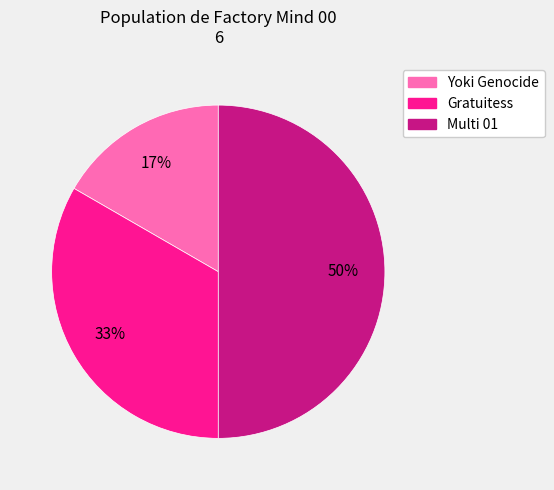

Rank the categories by value from lowest to highest.

Yoki Genocide, Gratuitess, Multi 01